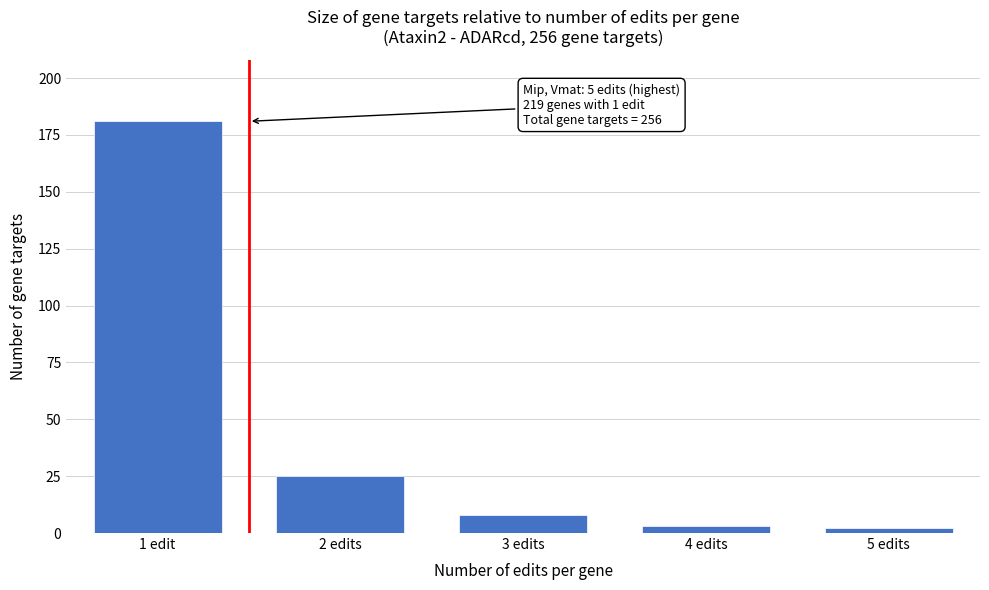

Reading left to right, extract all data points from this chart.

181	25	8	3	2